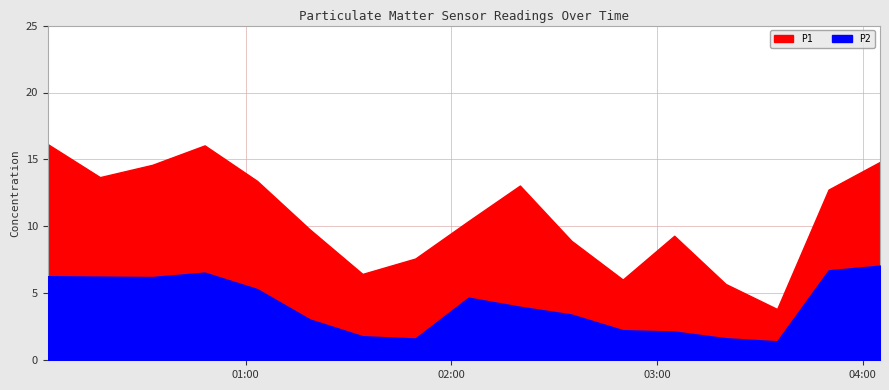

Which series changed the most between 2022-12-07T00:32:50 and 2022-12-07T04:05:00?

P2